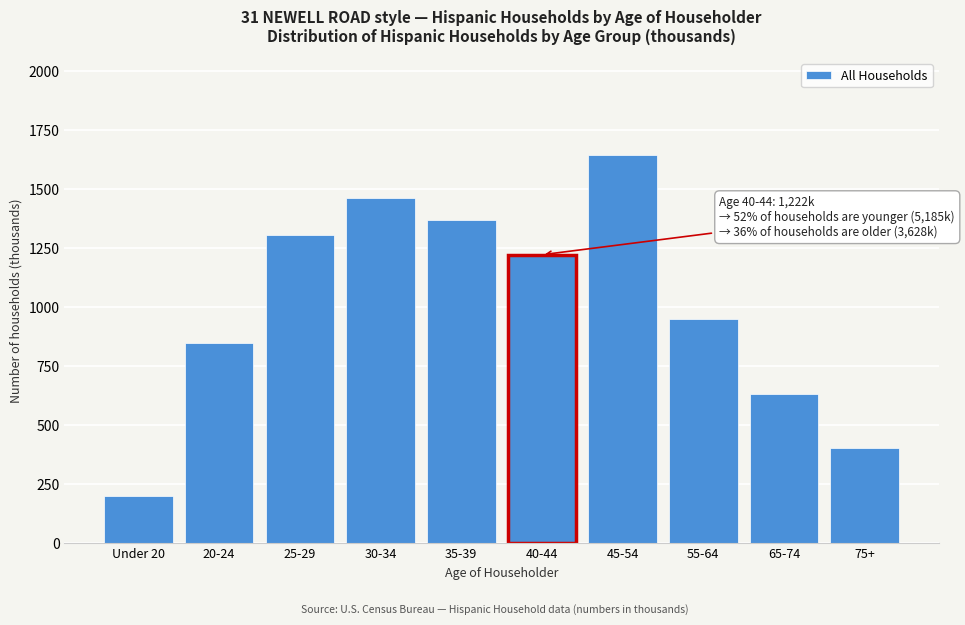

Reading left to right, list all the values displayed in this chart.

199	847	1306	1464	1369	1222	1643	948	633	404